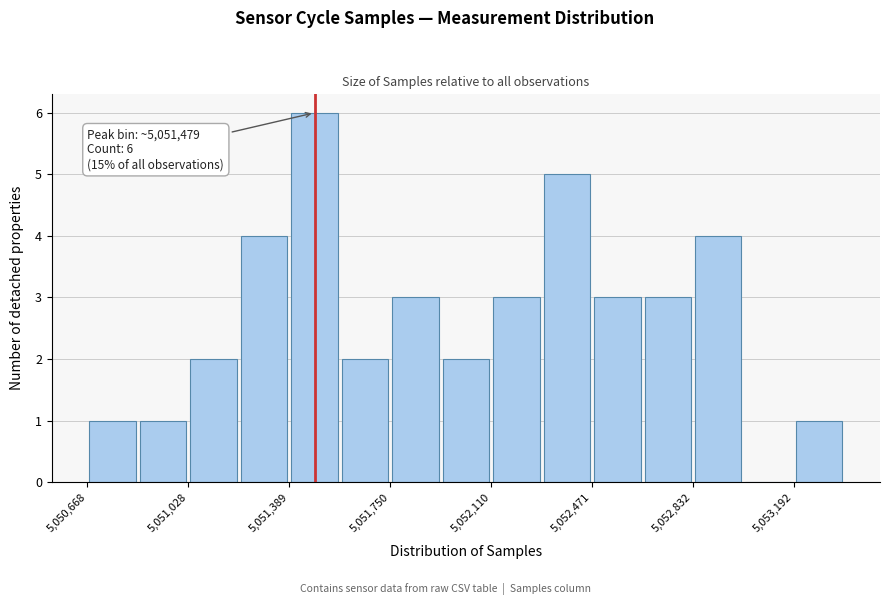

Read against the x-axis, roughly where is the centre of the tallest bar?

5051500